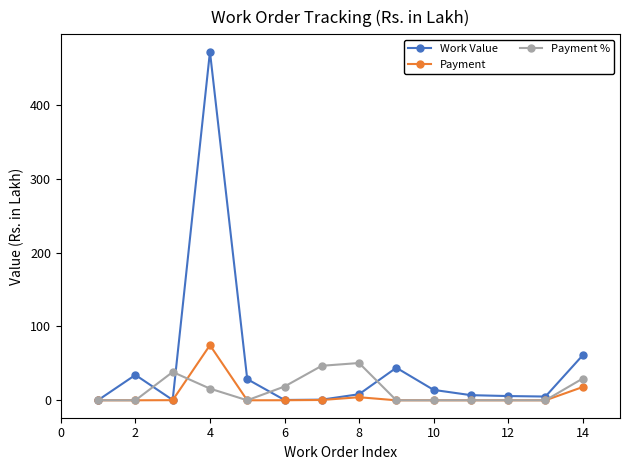

What are all the series names shown in the legend?

Work Value, Payment, Payment %